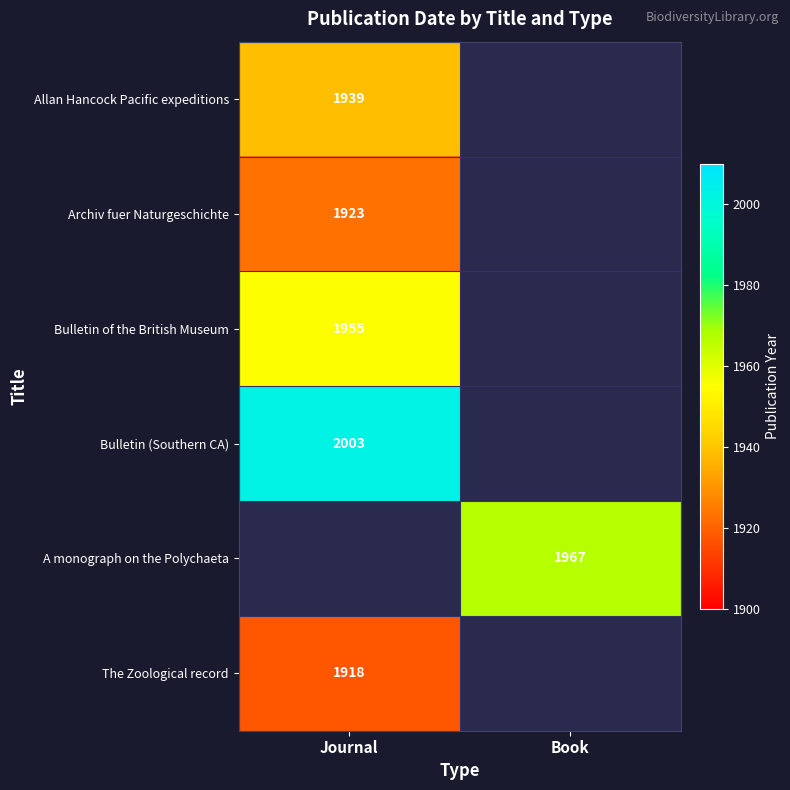

Is the value of Allan Hancock Pacific expeditions at Journal greater than the value of Bulletin of the British Museum at Journal?

No